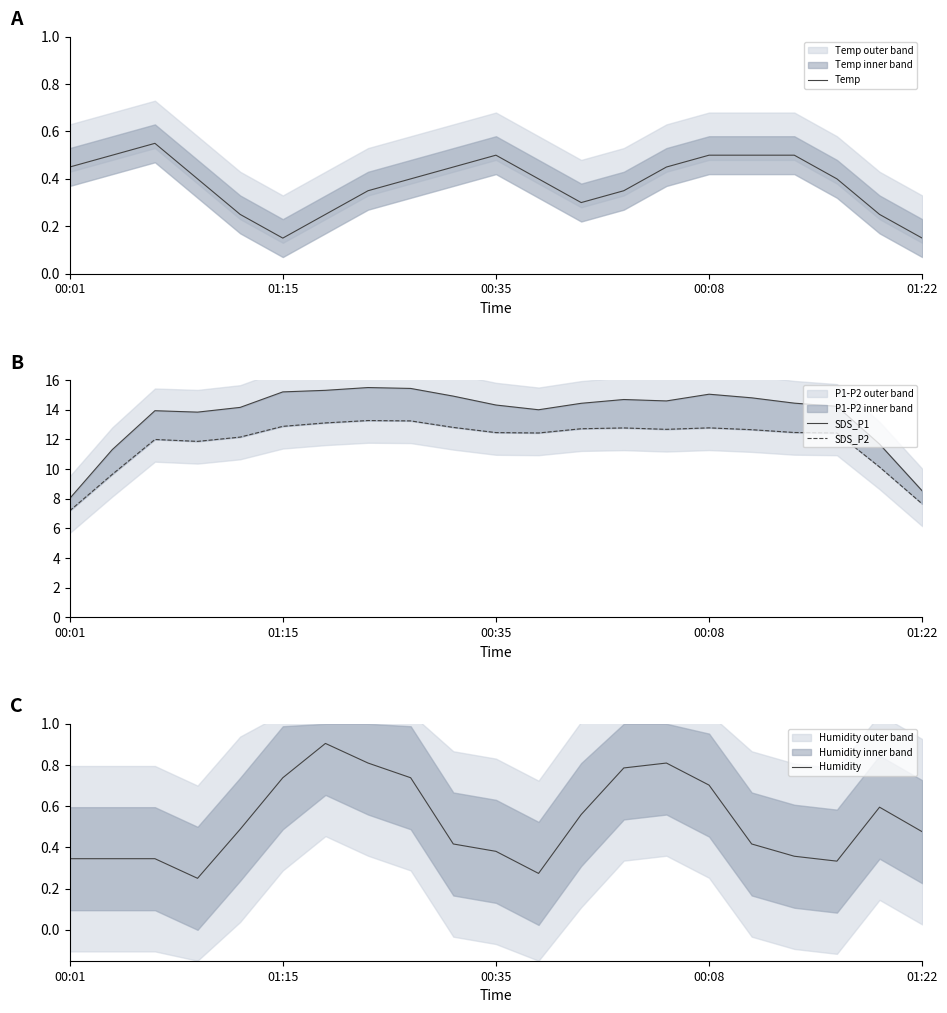

True or false: Temp has a value of 0.3 at 00:01.

False